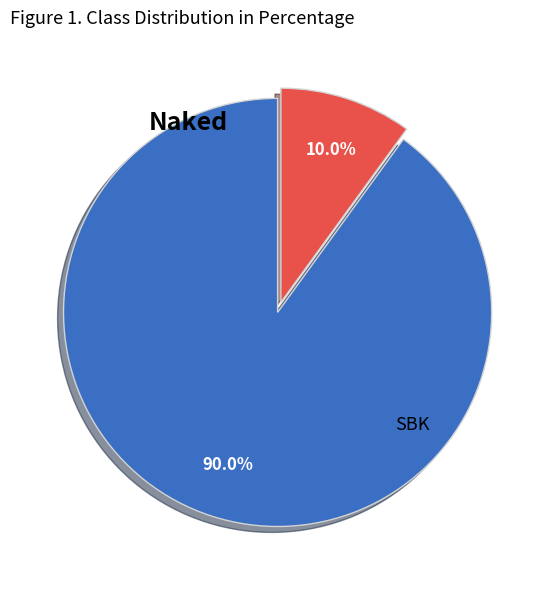

Is there a majority slice in this chart?

Yes